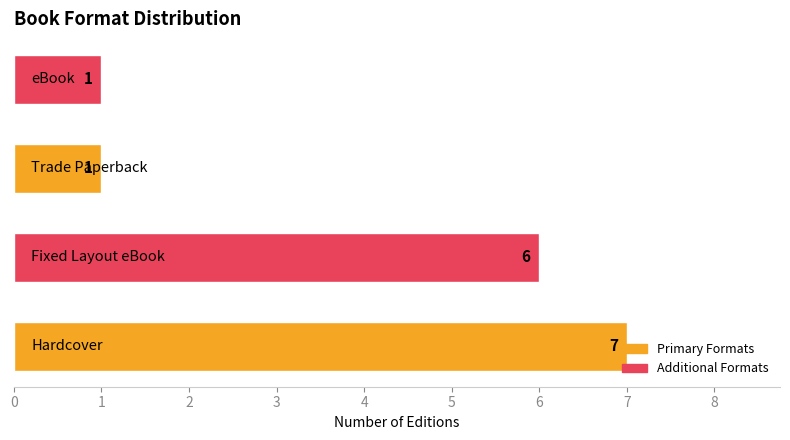

How many values are between 1 and 7?

4